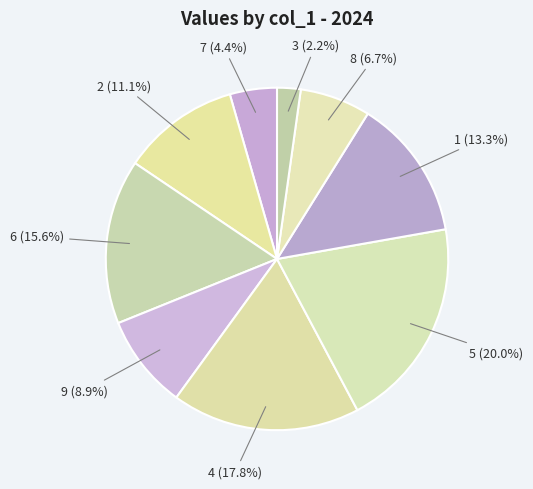

What percentage do 6 and 3 together represent?

17.8%